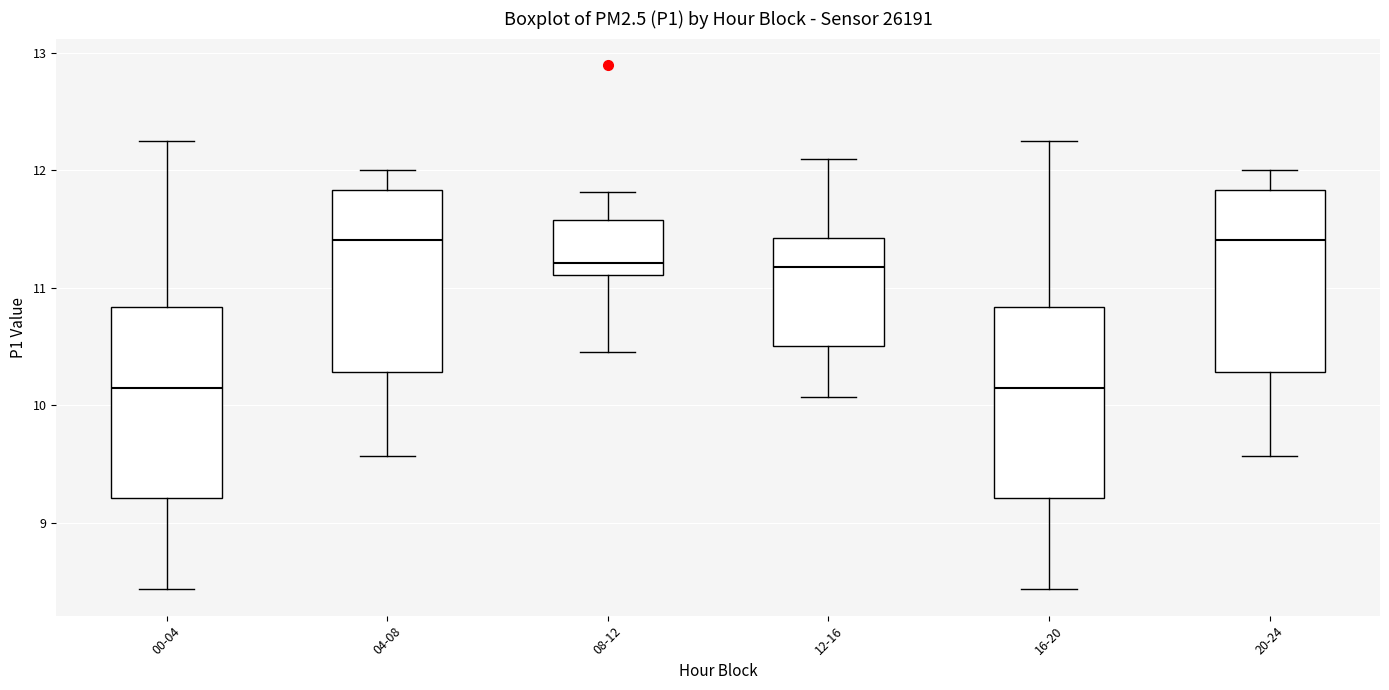

Reading left to right, transcribe this box plot: for each box, give where its median line is, the range the box spans, and where its two whiskers end, as read against the y-axis. The values are not printed on the chart, so give them approximately, as read against the axis.

00-04: median 10.2, box 9.2 to 10.8, whiskers 8.4 to 12.3
04-08: median 11.4, box 10.3 to 11.8, whiskers 9.6 to 12.0
08-12: median 11.2, box 11.1 to 11.6, whiskers 10.5 to 11.8
12-16: median 11.2, box 10.5 to 11.4, whiskers 10.1 to 12.1
16-20: median 10.2, box 9.2 to 10.8, whiskers 8.4 to 12.3
20-24: median 11.4, box 10.3 to 11.8, whiskers 9.6 to 12.0